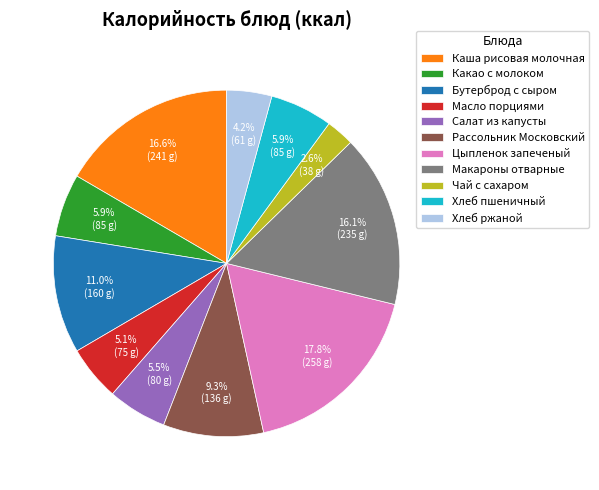

Approximately how many times larger is the value at Цыпленок запеченый compared to Макароны отварные?

1.1